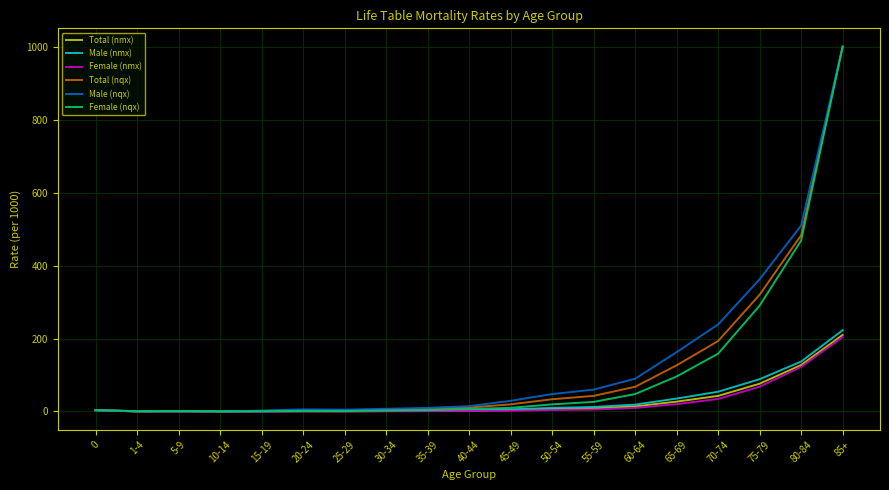

What is the maximum value shown in the chart?

1000.0